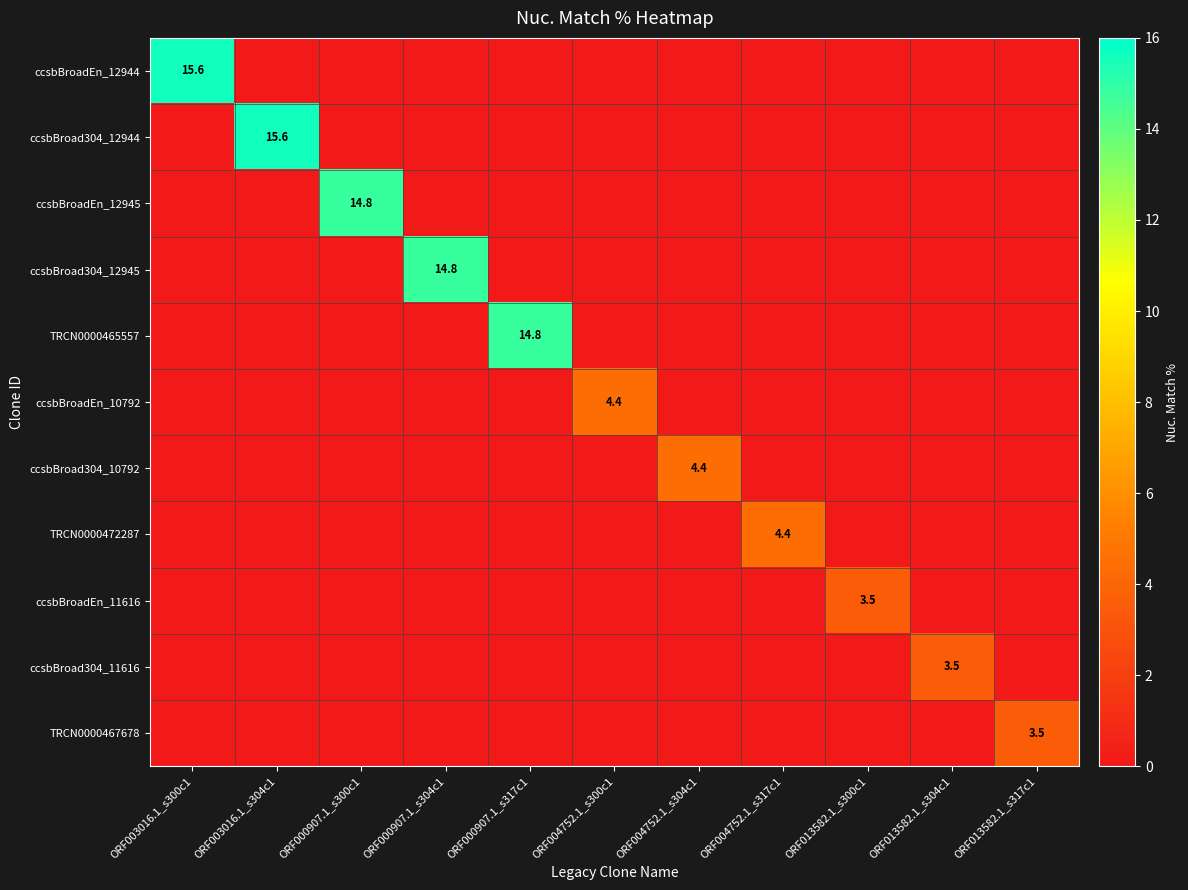

At how many categories does at least one series exceed 13?

5